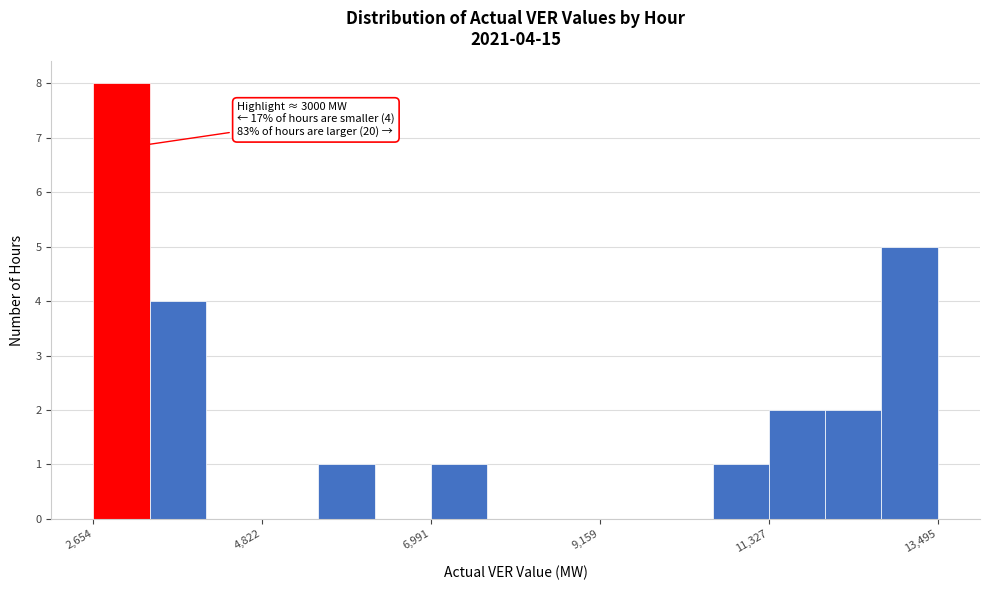

Read against the x-axis, roughly where is the centre of the tallest bar?

3000